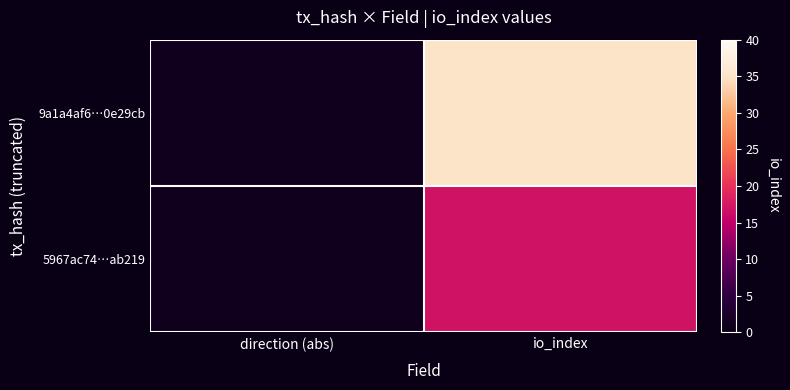

Which series changed the most between direction (abs) and io_index?

9a1a4af6…0e29cb